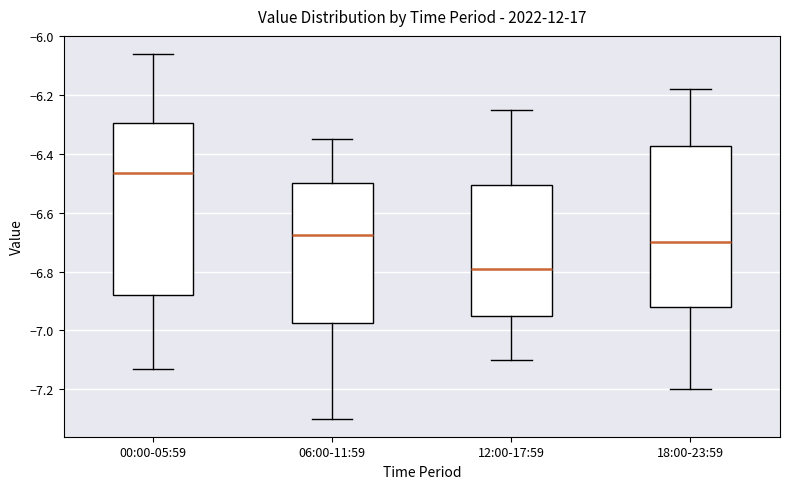

Comparing the boxes themselves (not the whiskers), which one is the tallest?

00:00-05:59